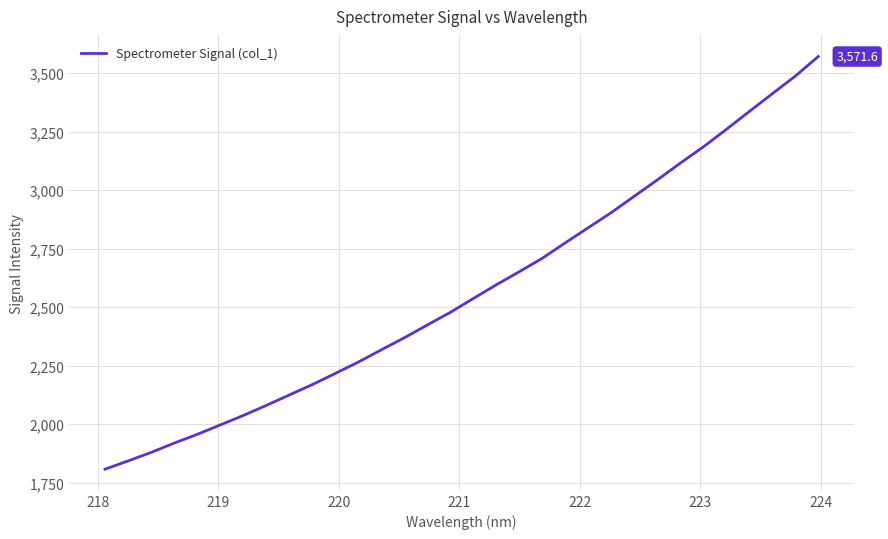

True or false: there are more than 2 points higher than both neighbors.

False